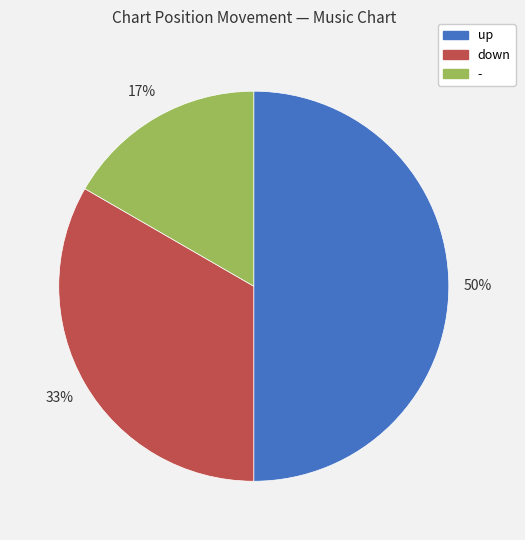

Does - represent more than half of the total?

No